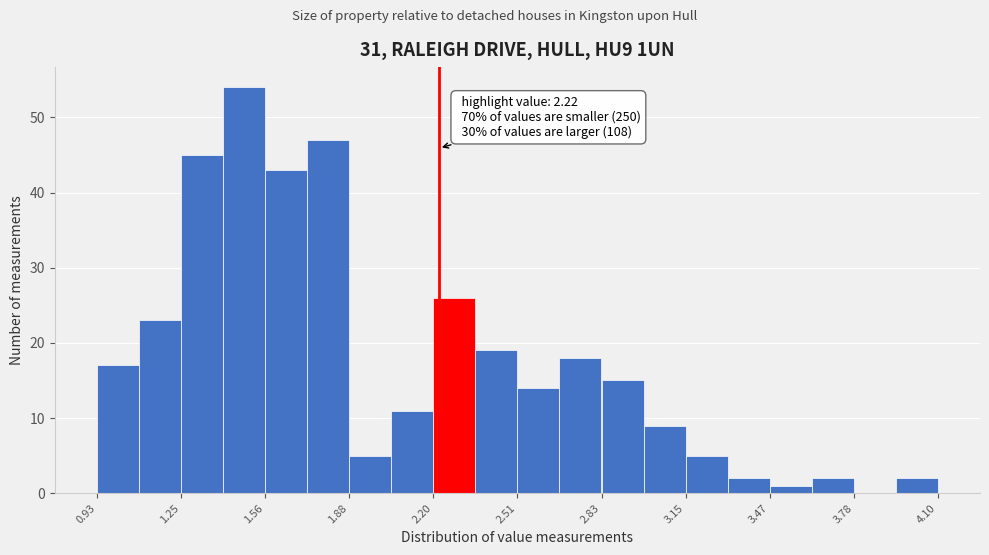

Around what value on the x-axis is the tallest bar? Give the approximate position of its centre, as read against the axis.

1.50